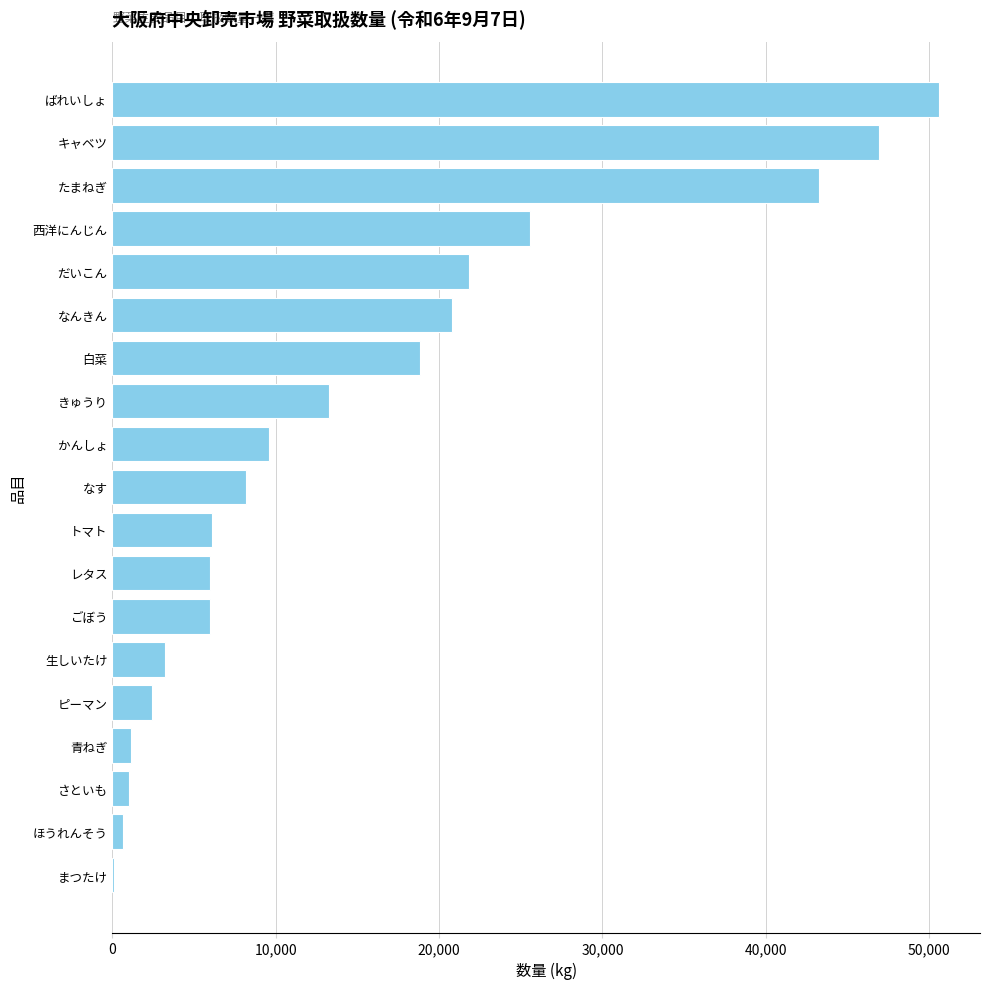

Between ほうれんそう and 生しいたけ, which is larger?

生しいたけ